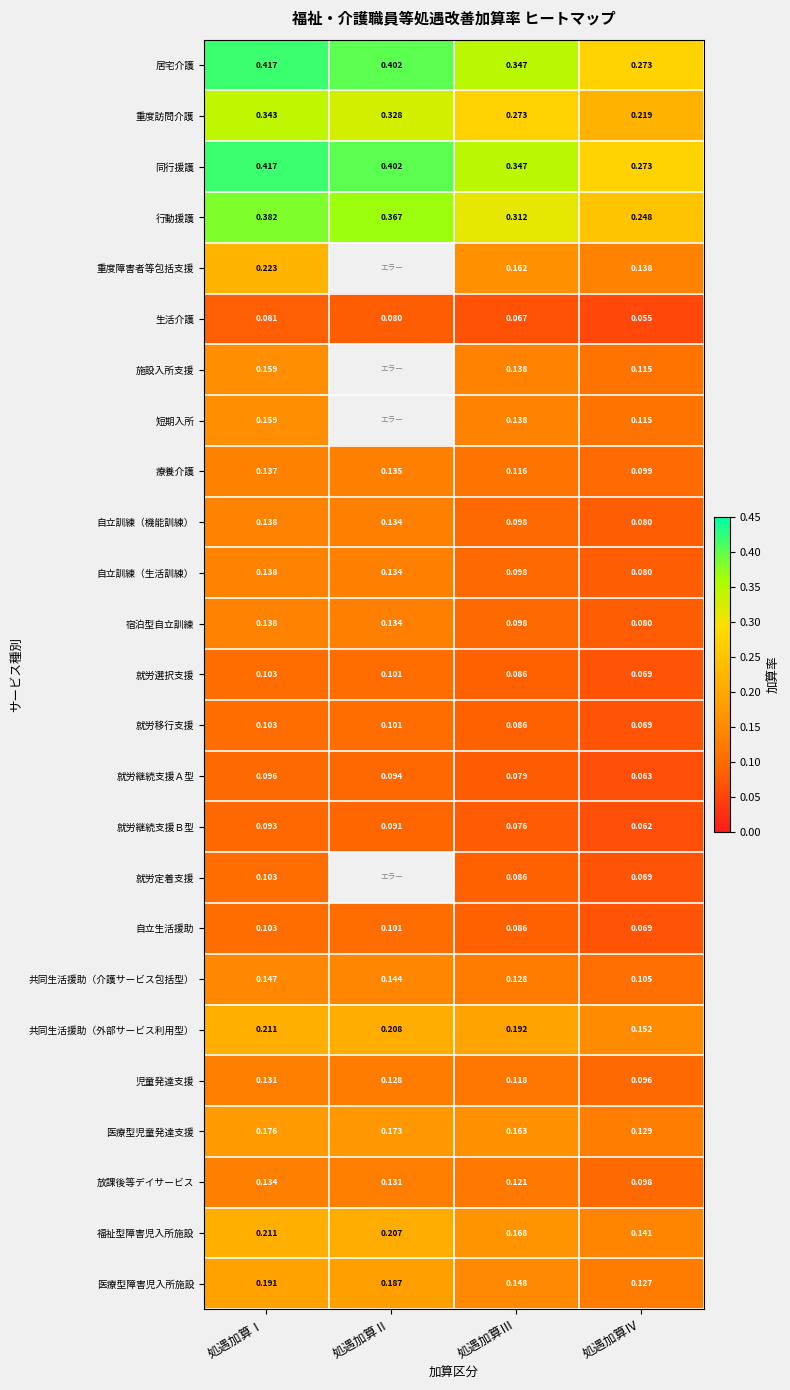

Rank the categories by 共同生活援助（介護サービス包括型） value from highest to lowest.

処遇加算Ⅰ, 処遇加算Ⅱ, 処遇加算Ⅲ, 処遇加算Ⅳ